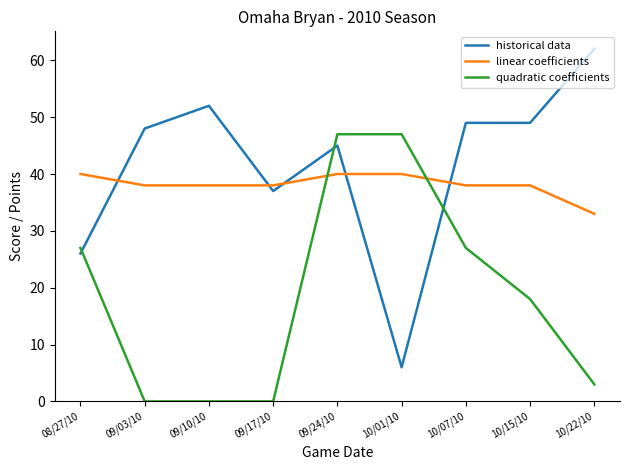

What is the difference between the historical data values at 08/27/10 and 10/01/10?

20